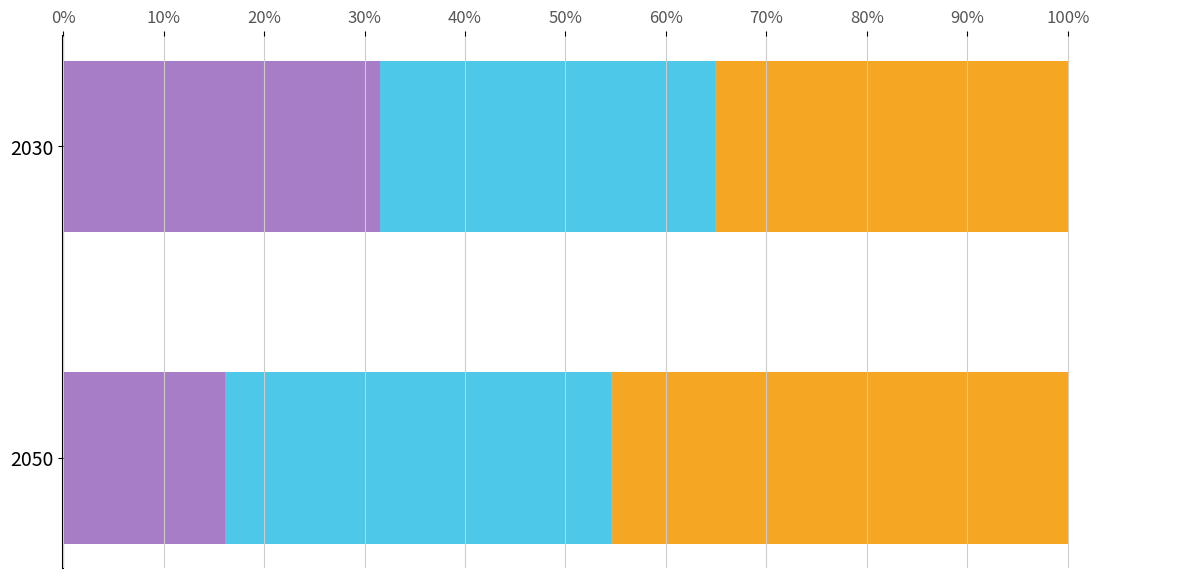

What is the total value across all series at 2050?

100.0